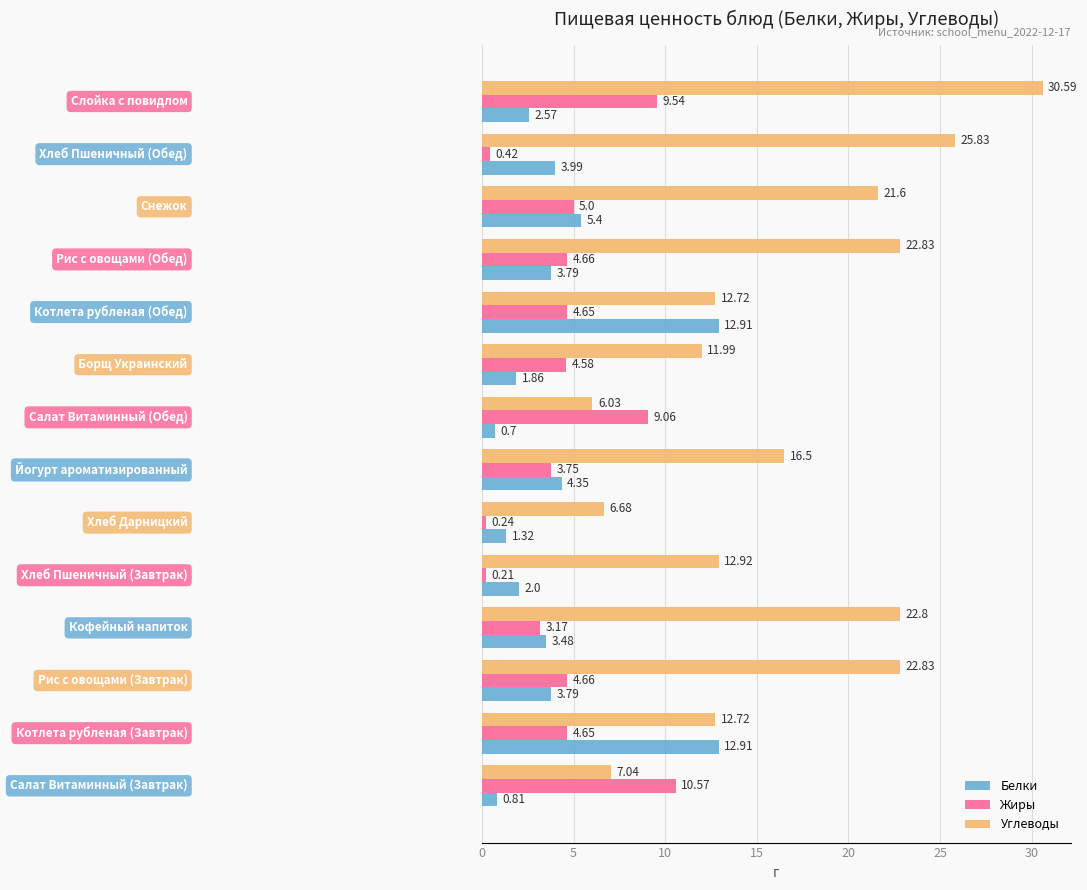

At how many categories does at least one series exceed 0?

14